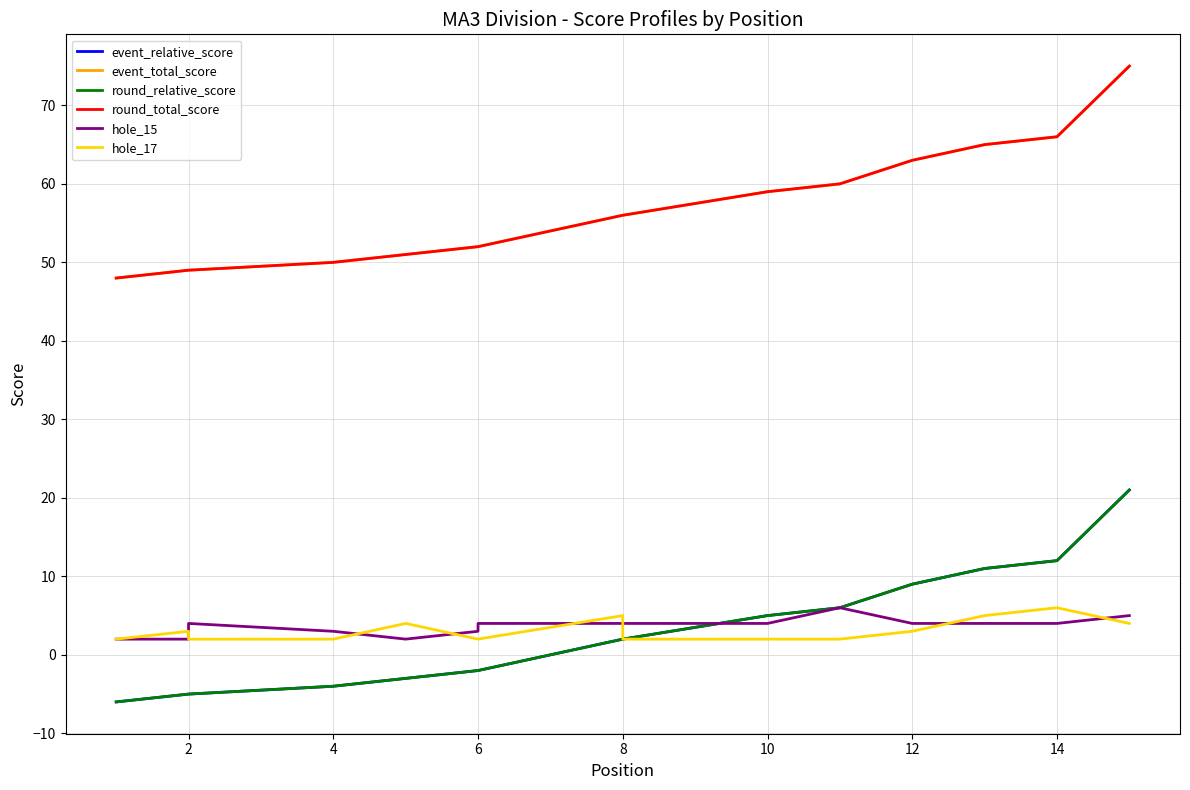

True or false: round_total_score and event_total_score cross at least once.

False